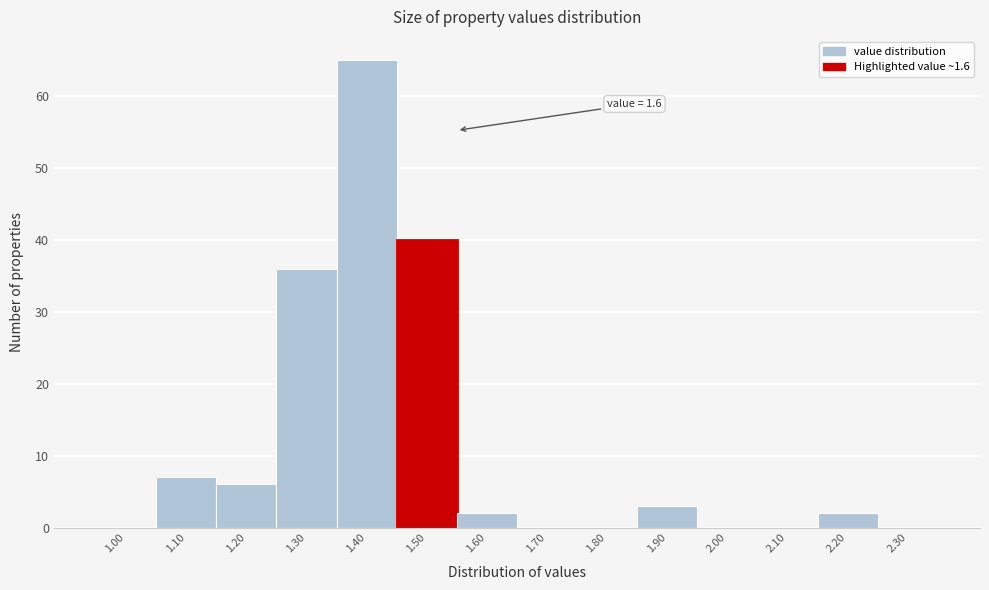

Reading right to left, transcribe all the data shown in this chart.

2.30=0	2.20=2	2.10=0	2.00=0	1.90=3	1.80=0	1.70=0	1.60=2	1.50=40	1.40=65	1.30=36	1.20=6	1.10=7	1.00=0